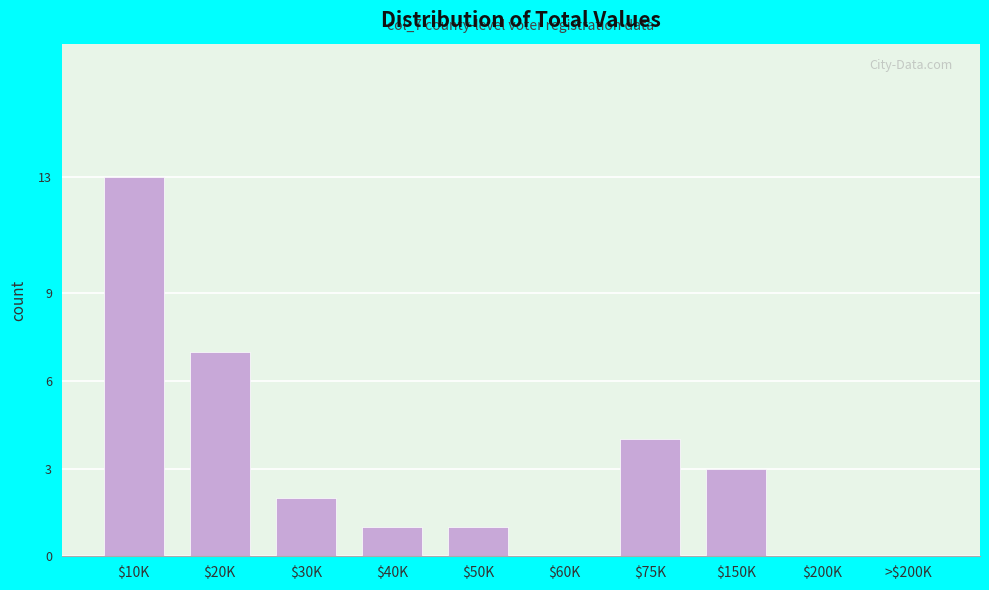

Which category has the highest value across all series?

$10K